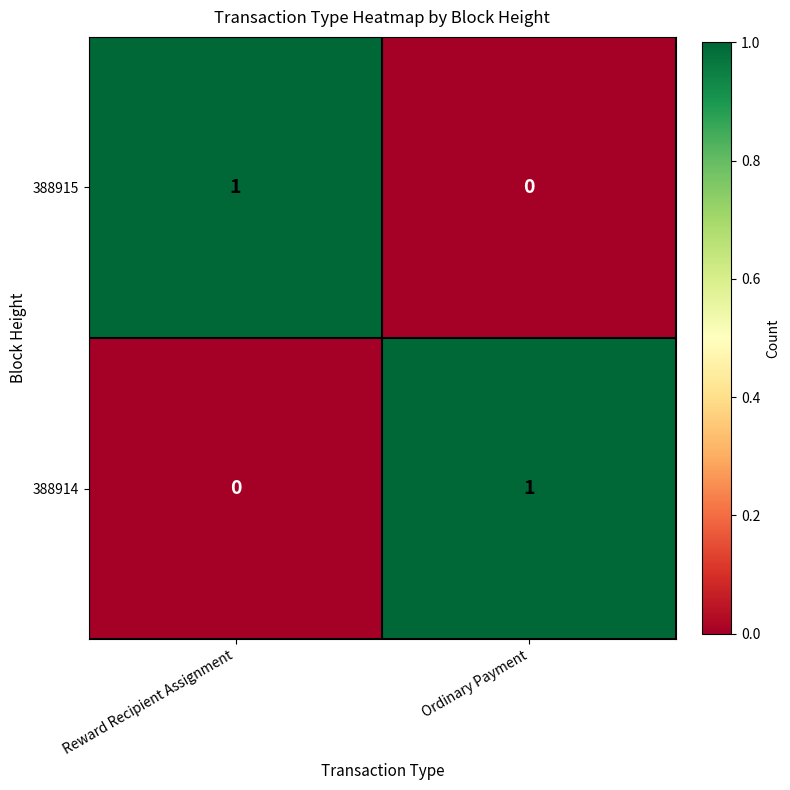

Where is 388915 nearest to the value 0?

Ordinary Payment